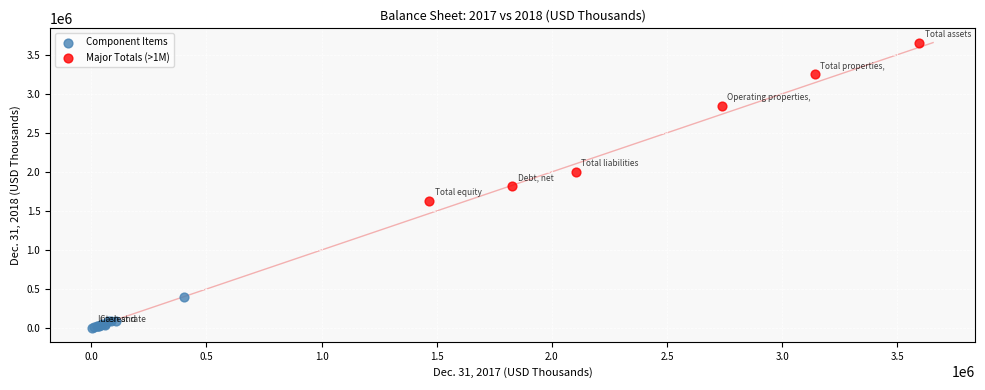

What are all the series names shown in the legend?

Component Items, Major Totals (>1M)